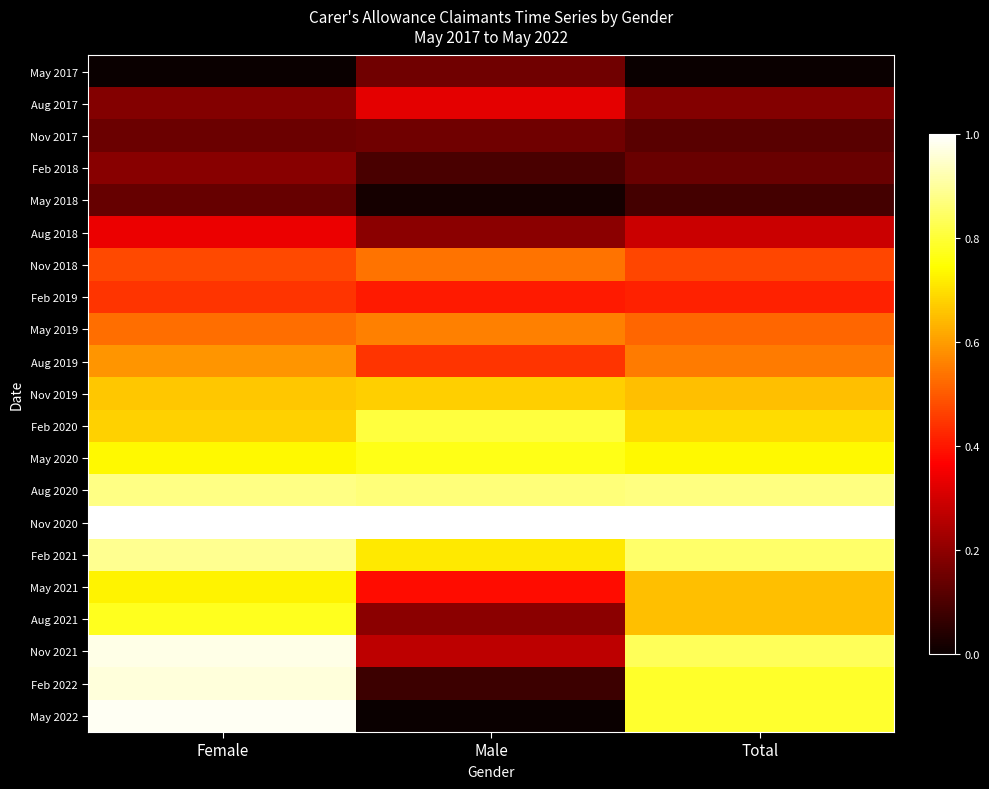

Reading left to right, list all the values displayed in this chart.

May 2017: Female=0.0	Male=0.2	Total=0.0
Aug 2017: Female=0.2	Male=0.3	Total=0.2
Nov 2017: Female=0.1	Male=0.2	Total=0.1
Feb 2018: Female=0.2	Male=0.1	Total=0.1
May 2018: Female=0.1	Male=0.0	Total=0.1
Aug 2018: Female=0.3	Male=0.2	Total=0.3
Nov 2018: Female=0.5	Male=0.5	Total=0.5
Feb 2019: Female=0.4	Male=0.4	Total=0.4
May 2019: Female=0.5	Male=0.6	Total=0.5
Aug 2019: Female=0.6	Male=0.4	Total=0.5
Nov 2019: Female=0.7	Male=0.7	Total=0.7
Feb 2020: Female=0.7	Male=0.8	Total=0.7
May 2020: Female=0.7	Male=0.8	Total=0.7
Aug 2020: Female=0.9	Male=0.9	Total=0.9
Nov 2020: Female=1.0	Male=1.0	Total=1.0
Feb 2021: Female=0.9	Male=0.7	Total=0.8
May 2021: Female=0.7	Male=0.4	Total=0.7
Aug 2021: Female=0.8	Male=0.2	Total=0.7
Nov 2021: Female=1.0	Male=0.3	Total=0.8
Feb 2022: Female=1.0	Male=0.1	Total=0.8
May 2022: Female=1.0	Male=0.0	Total=0.8